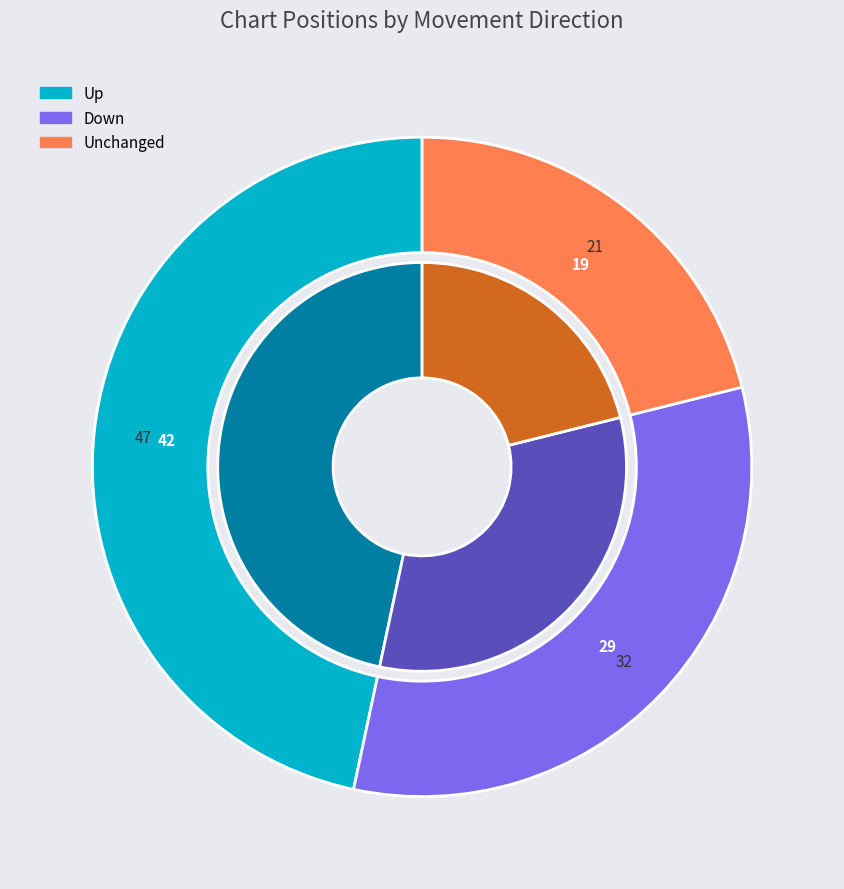

Count the number of slices in the pie.

3